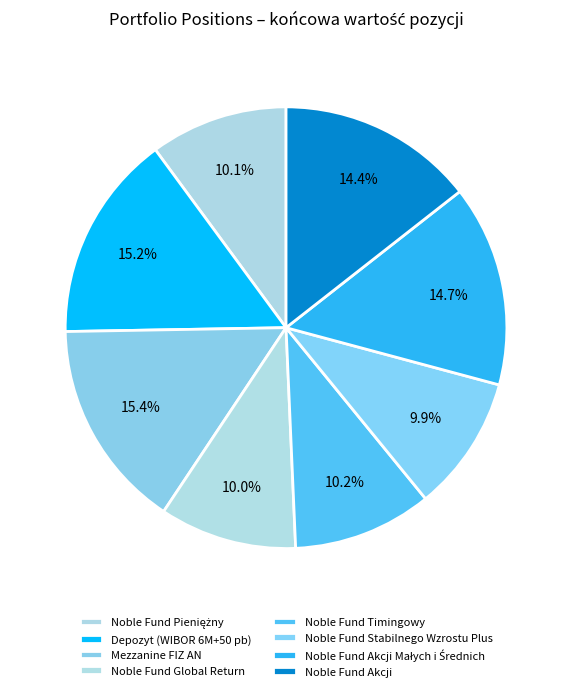

To the nearest percent, what portion does Noble Fund Timingowy represent?

10%